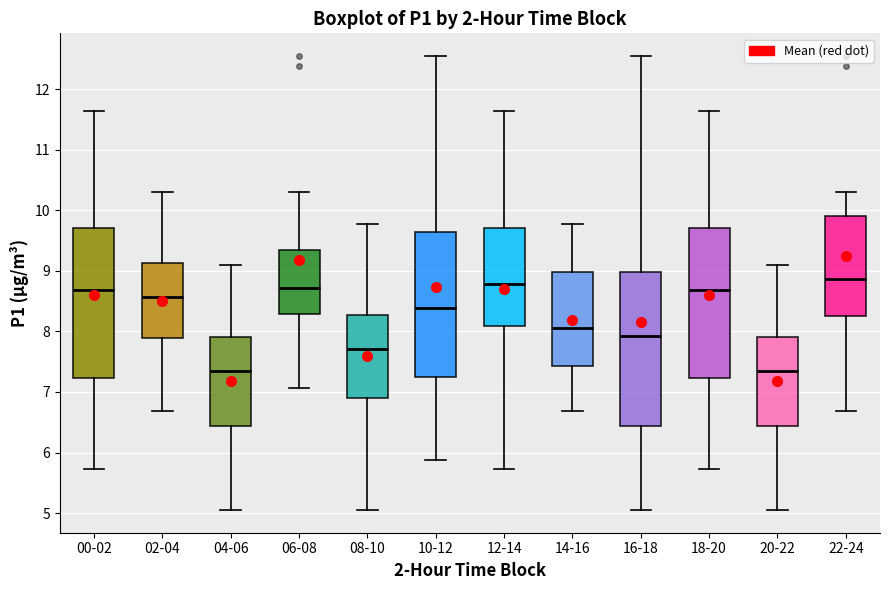

Reading left to right, transcribe this box plot: for each box, give where its median line is, the range the box spans, and where its two whiskers end, as read against the y-axis. The values are not printed on the chart, so give them approximately, as read against the axis.

00-02: median 8.7, box 7.2 to 9.7, whiskers 5.7 to 11.7
02-04: median 8.6, box 7.9 to 9.1, whiskers 6.7 to 10.3
04-06: median 7.3, box 6.4 to 7.9, whiskers 5.1 to 9.1
06-08: median 8.7, box 8.3 to 9.3, whiskers 7.1 to 10.3
08-10: median 7.7, box 6.9 to 8.3, whiskers 5.1 to 9.8
10-12: median 8.4, box 7.3 to 9.6, whiskers 5.9 to 12.6
12-14: median 8.8, box 8.1 to 9.7, whiskers 5.7 to 11.7
14-16: median 8.1, box 7.4 to 9.0, whiskers 6.7 to 9.8
16-18: median 7.9, box 6.4 to 9.0, whiskers 5.1 to 12.6
18-20: median 8.7, box 7.2 to 9.7, whiskers 5.7 to 11.7
20-22: median 7.3, box 6.4 to 7.9, whiskers 5.1 to 9.1
22-24: median 8.9, box 8.3 to 9.9, whiskers 6.7 to 10.3